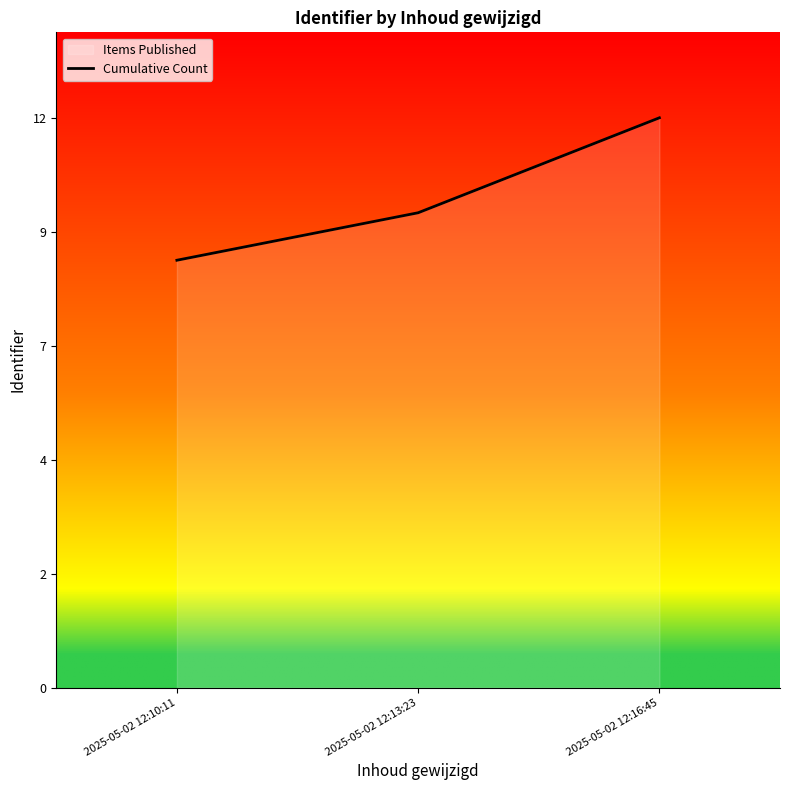

Rank the categories by value from lowest to highest.

2025-05-02 12:10:11, 2025-05-02 12:13:23, 2025-05-02 12:16:45